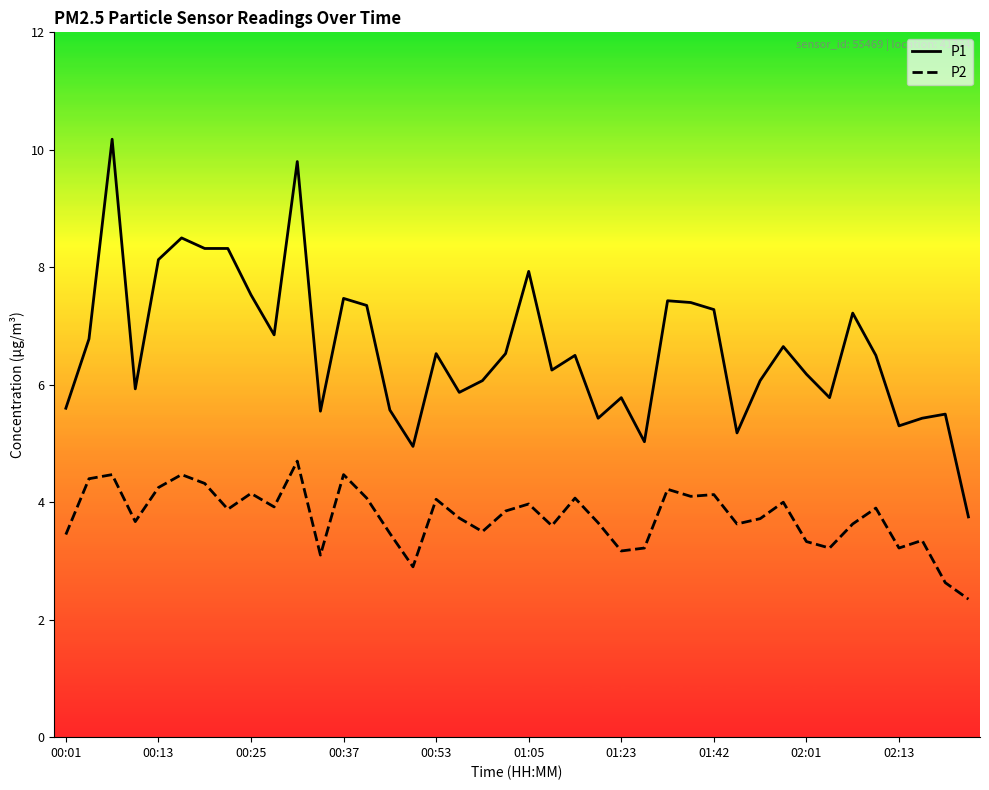

What is the minimum value for P2?

2.4